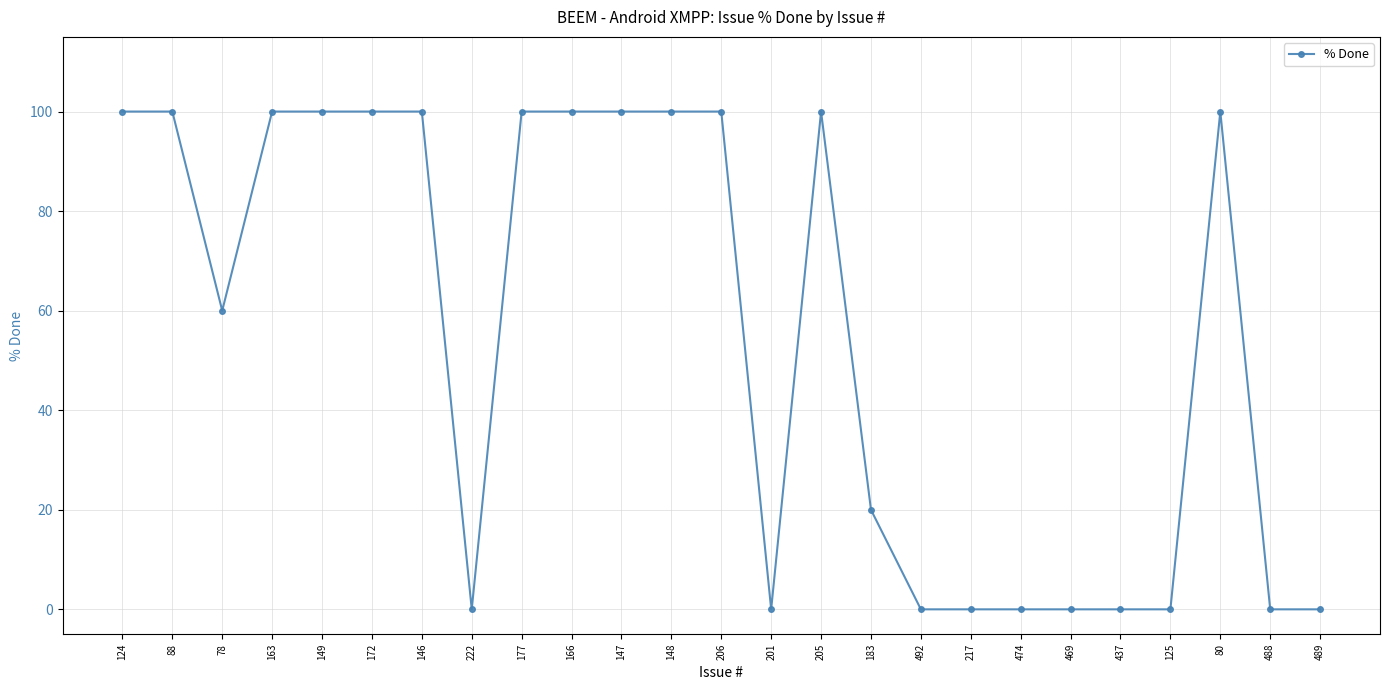

What is the maximum value shown in the chart?

100